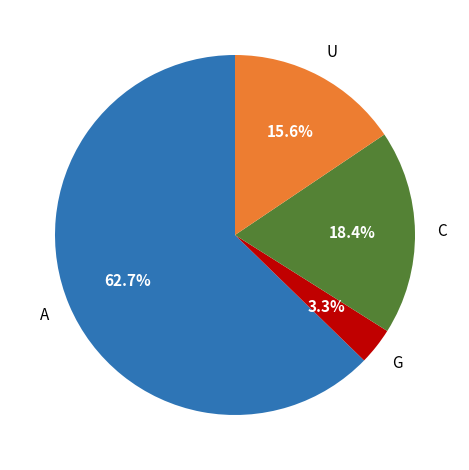

Is there a majority slice in this chart?

Yes